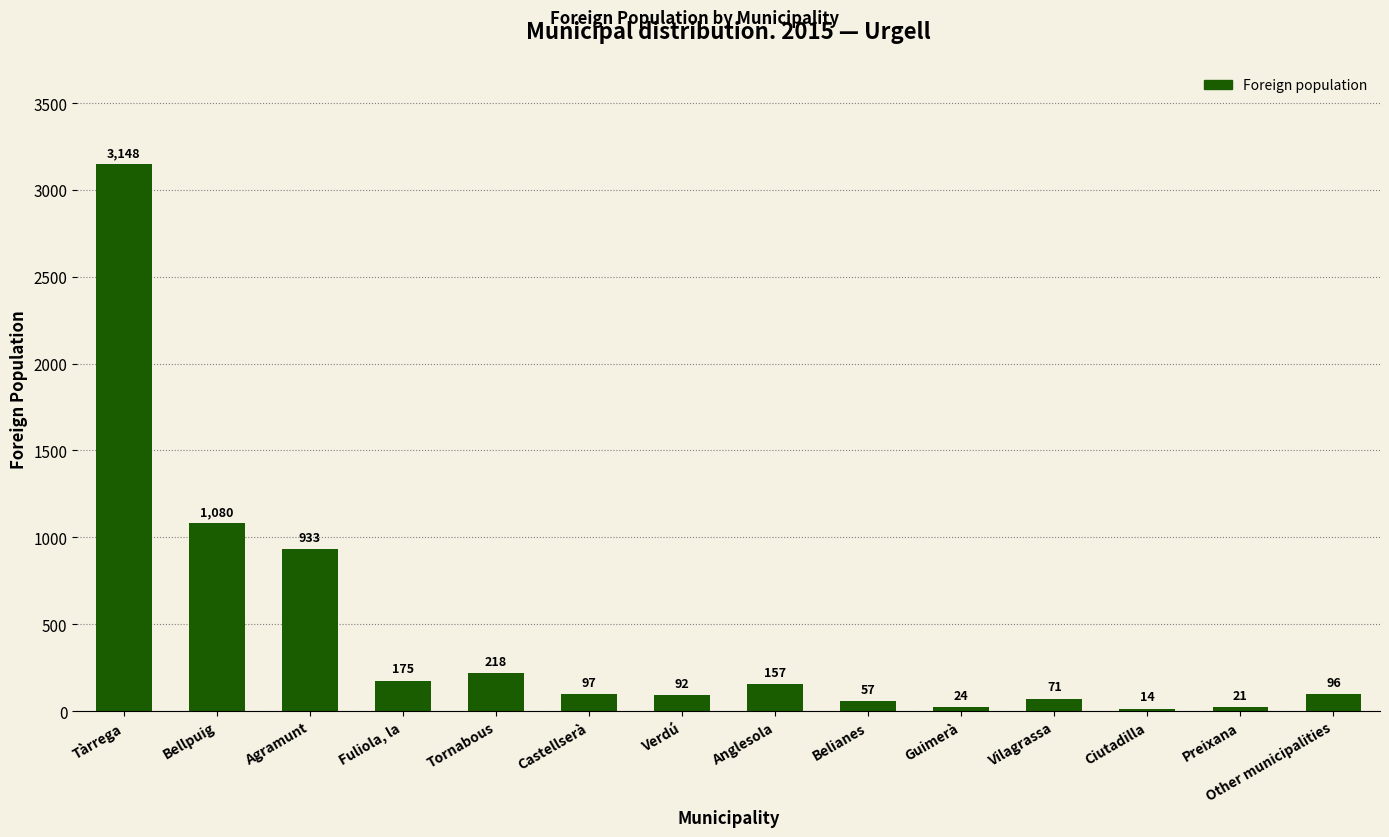

What is the greatest value displayed?

3148